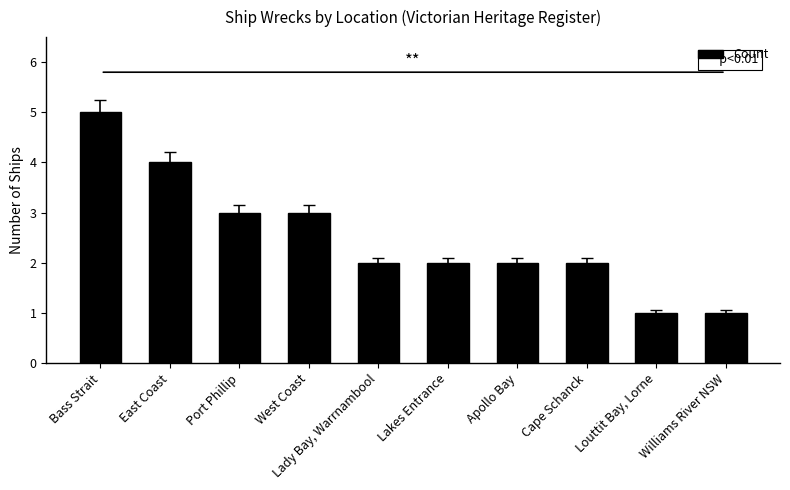

Reading left to right, list all the values displayed in this chart.

5	4	3	3	2	2	2	2	1	1